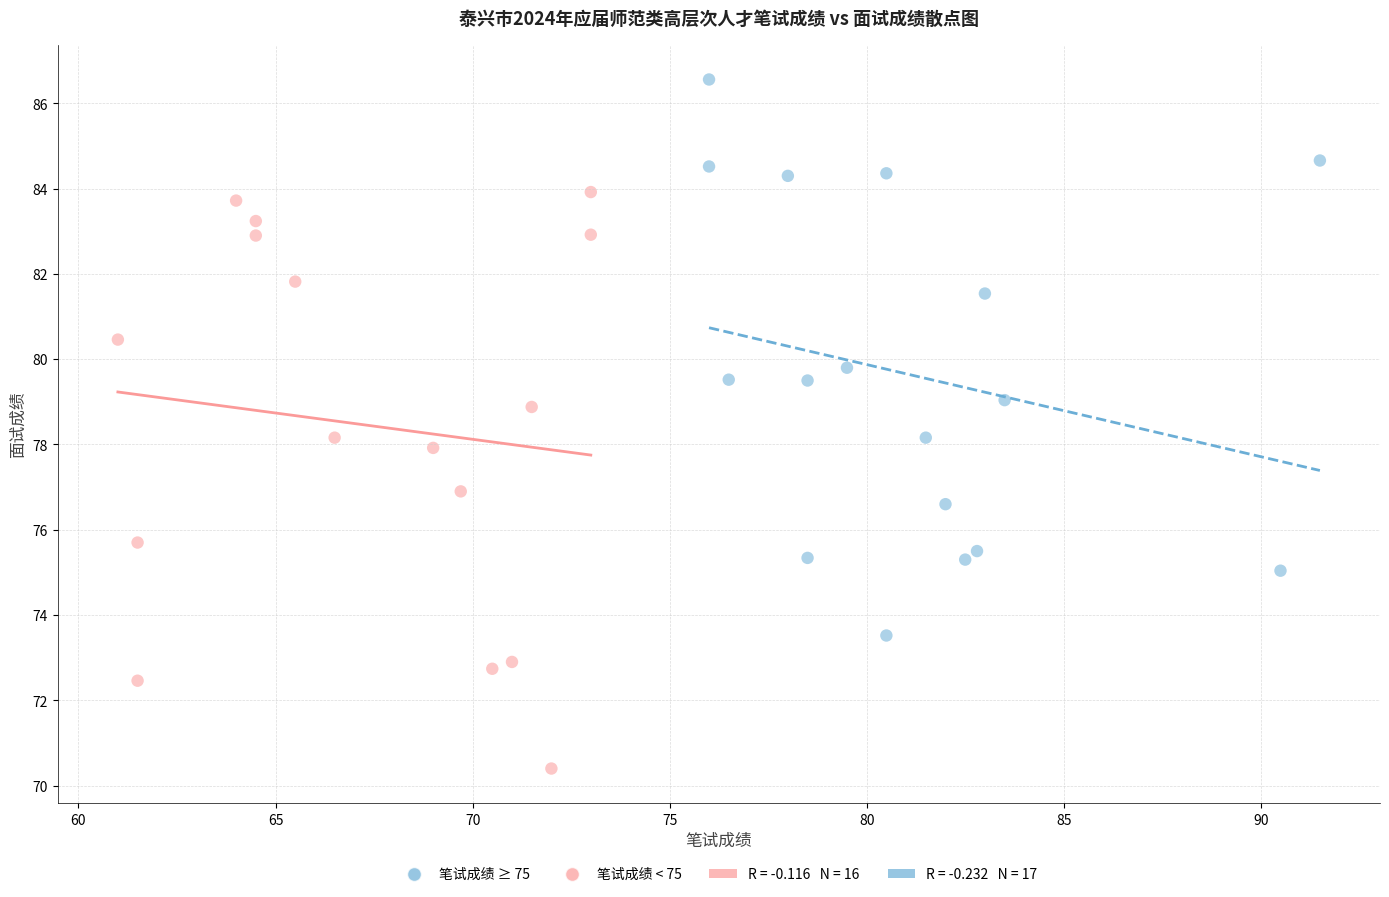

Which series reaches the minimum Y coordinate?

笔试成绩 < 75